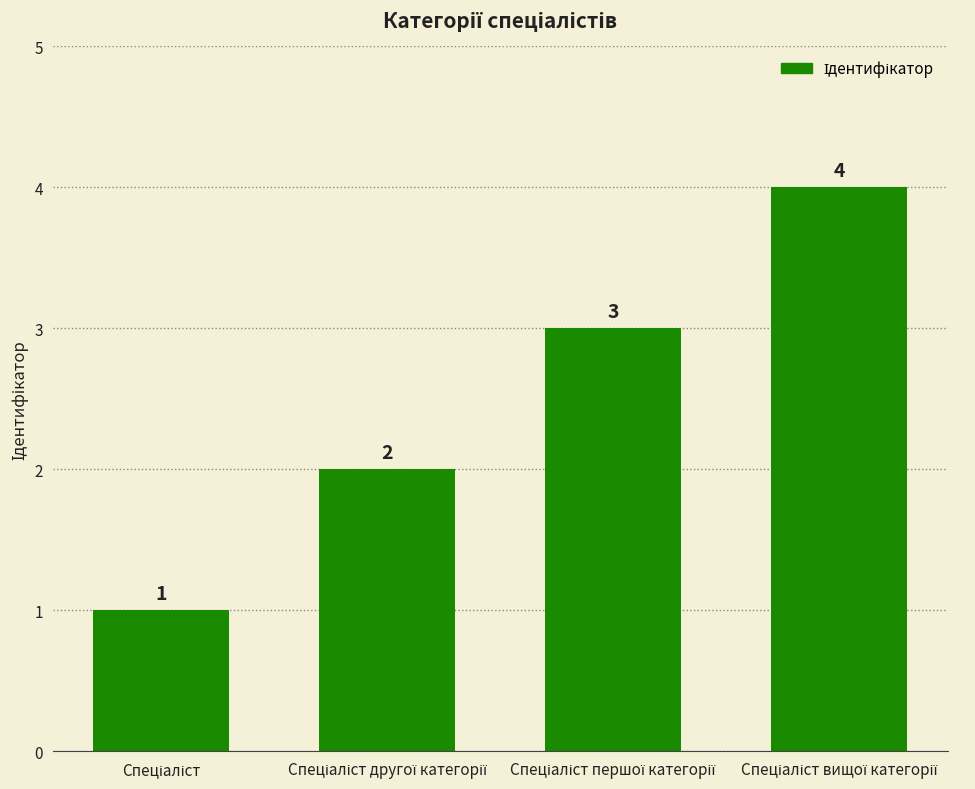

What is the maximum value shown in the chart?

4